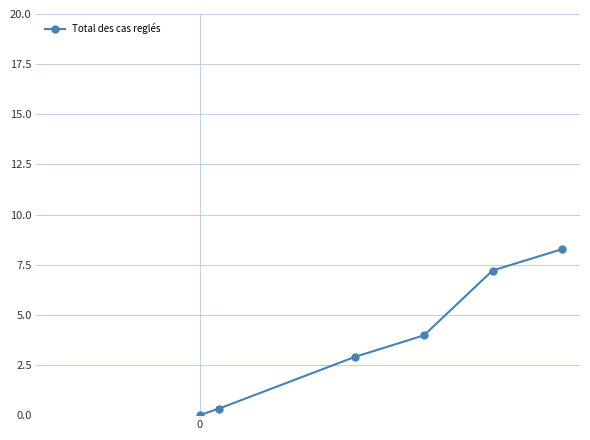

What is the value of the 5th point from the left?

7.2